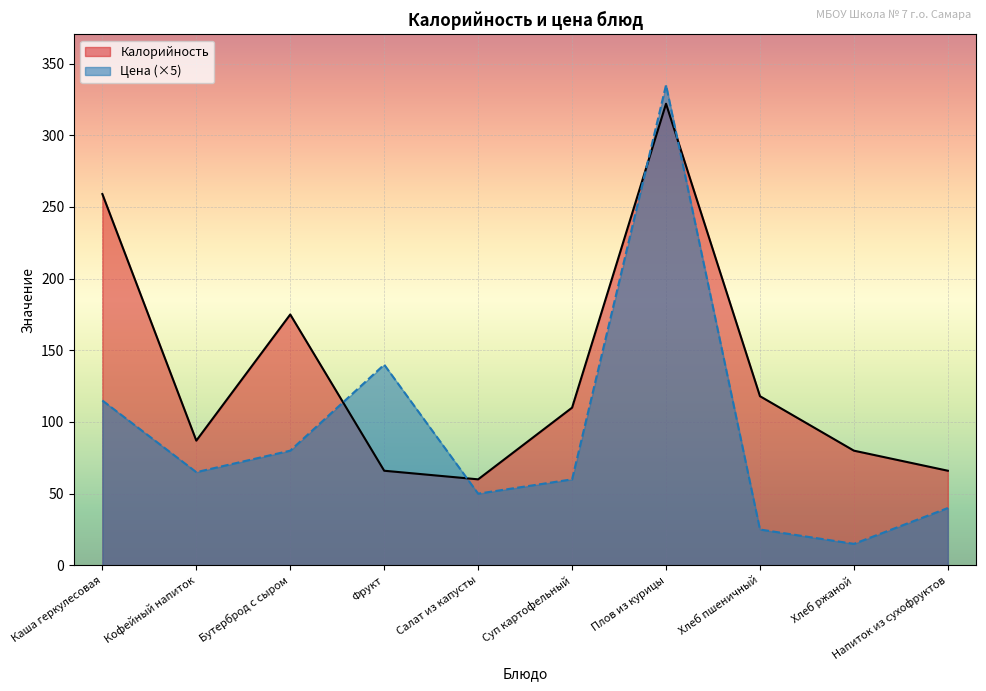

What is the label of the 7th point from the left?

Плов из курицы